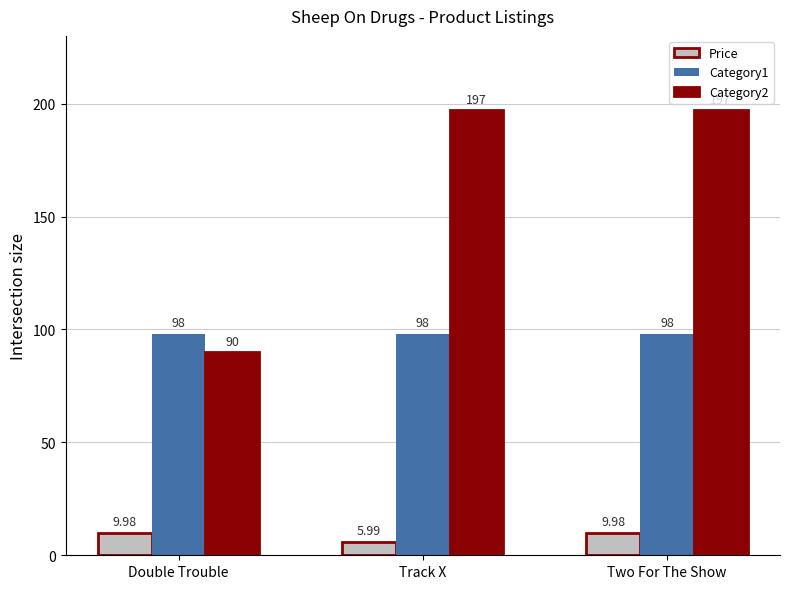

What is the average value of the Price series?

8.7